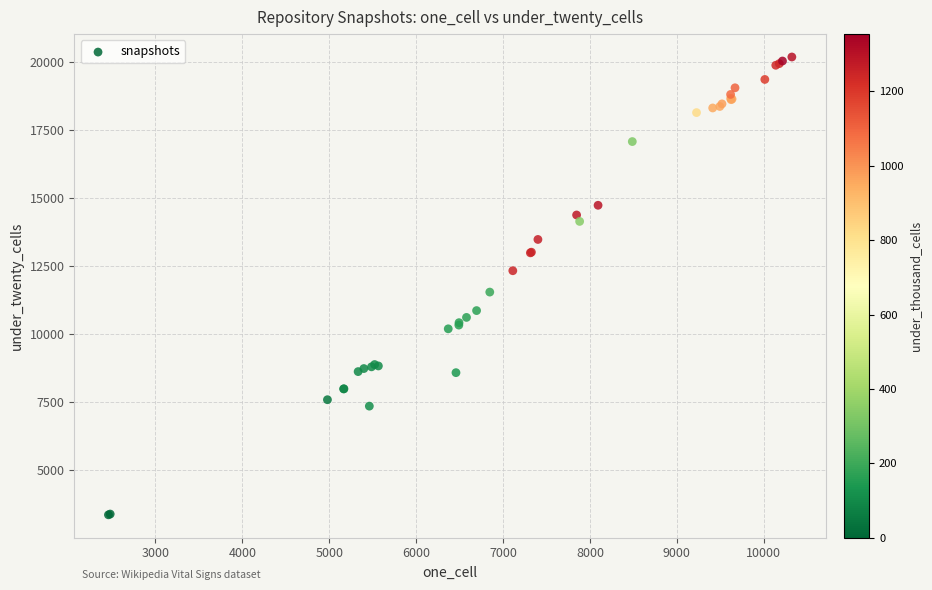

What Y value in the scatter plot is closest to 11765?

11538